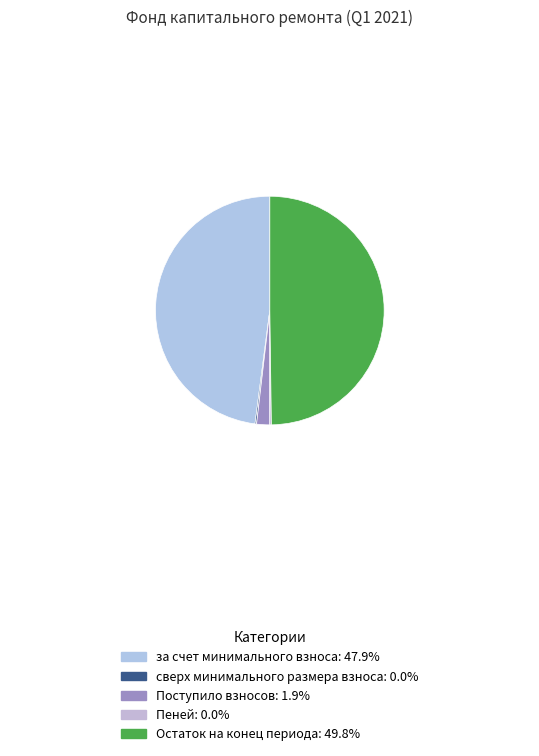

Which slice is the smallest?

сверх минимального размера взноса